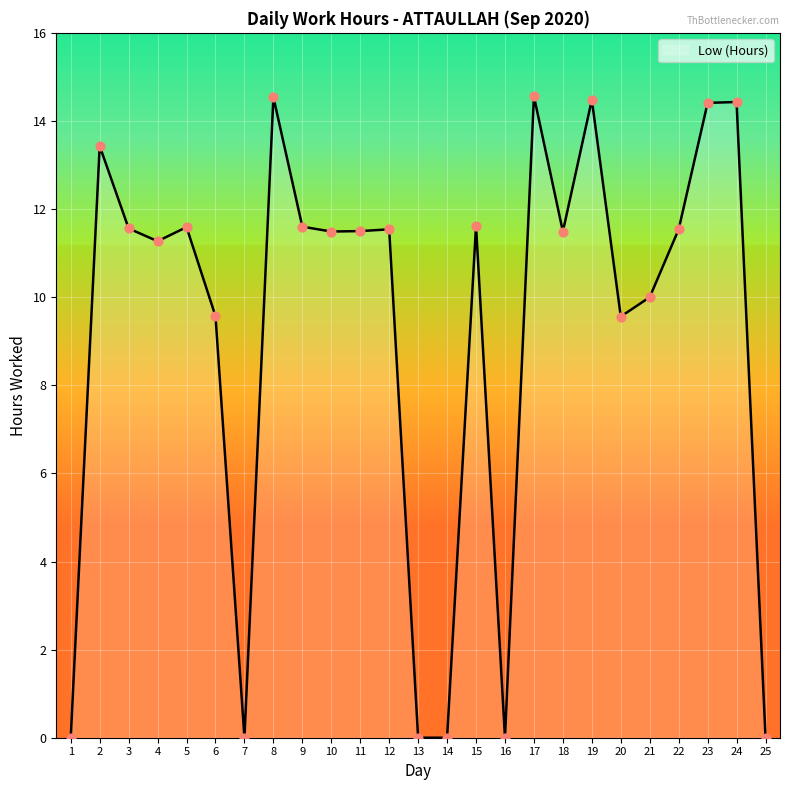

What is the change in value from 3 to 16?

-11.6